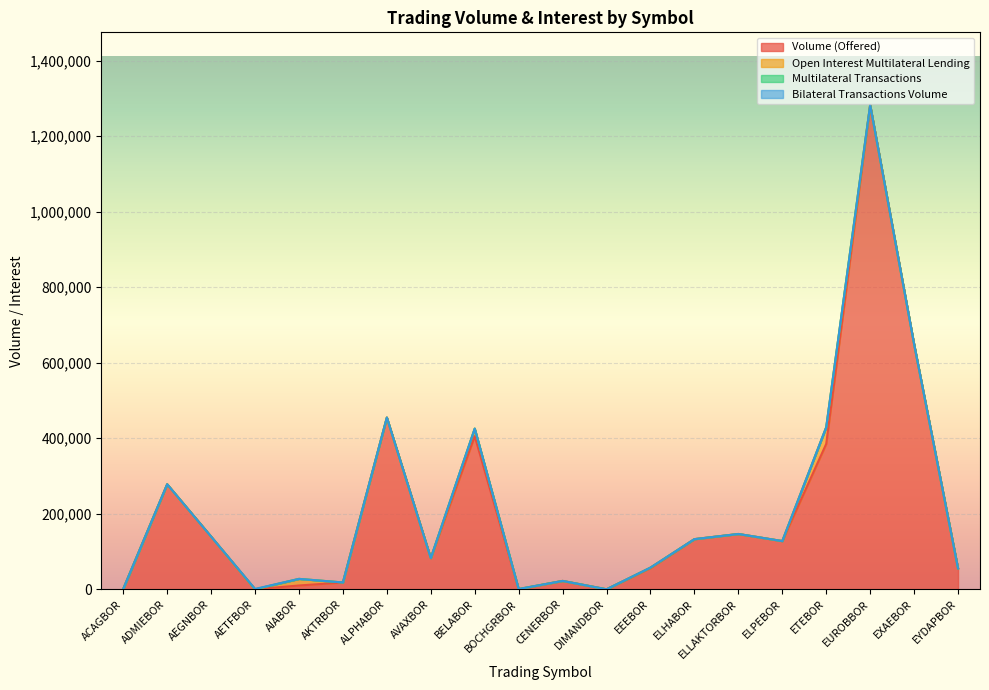

At which category does the chart reach its minimum across all series?

AETFBOR